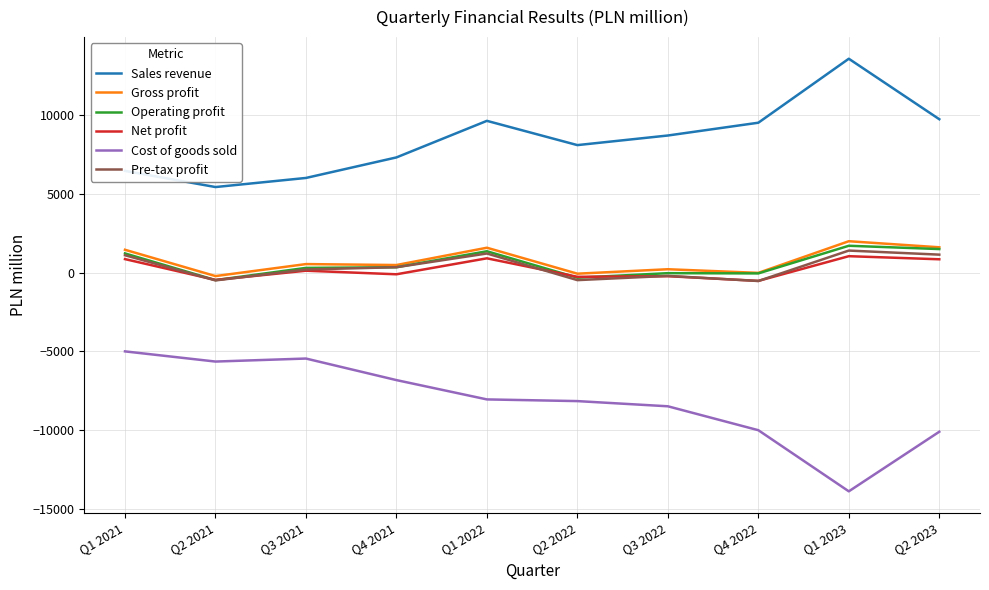

Is the value of Sales revenue at Q2 2022 greater than the value of Net profit at Q3 2021?

Yes